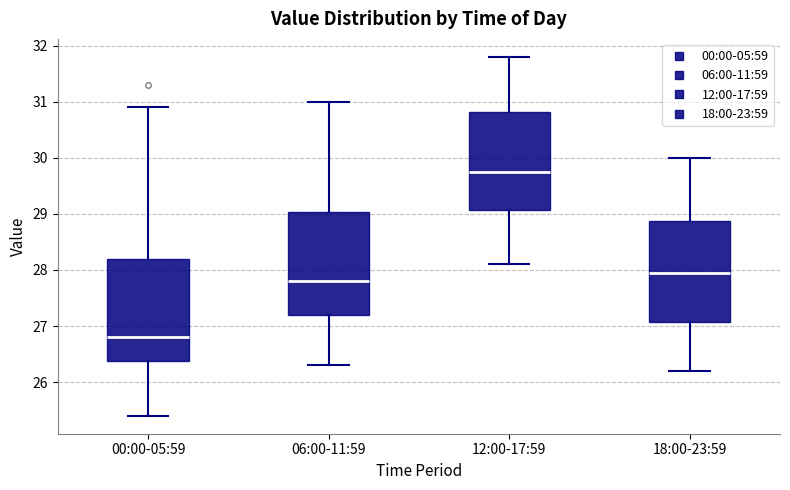

Reading left to right, read every box against the y-axis: the position of its median line, the range the box covers, and the ends of its whiskers. The values are not printed on the chart, so give them approximately, as read against the axis.

00:00-05:59: median 26.8, box 26.4 to 28.2, whiskers 25.4 to 30.9
06:00-11:59: median 27.8, box 27.2 to 29.0, whiskers 26.3 to 31.0
12:00-17:59: median 29.8, box 29.1 to 30.8, whiskers 28.1 to 31.8
18:00-23:59: median 28.0, box 27.1 to 28.9, whiskers 26.2 to 30.0